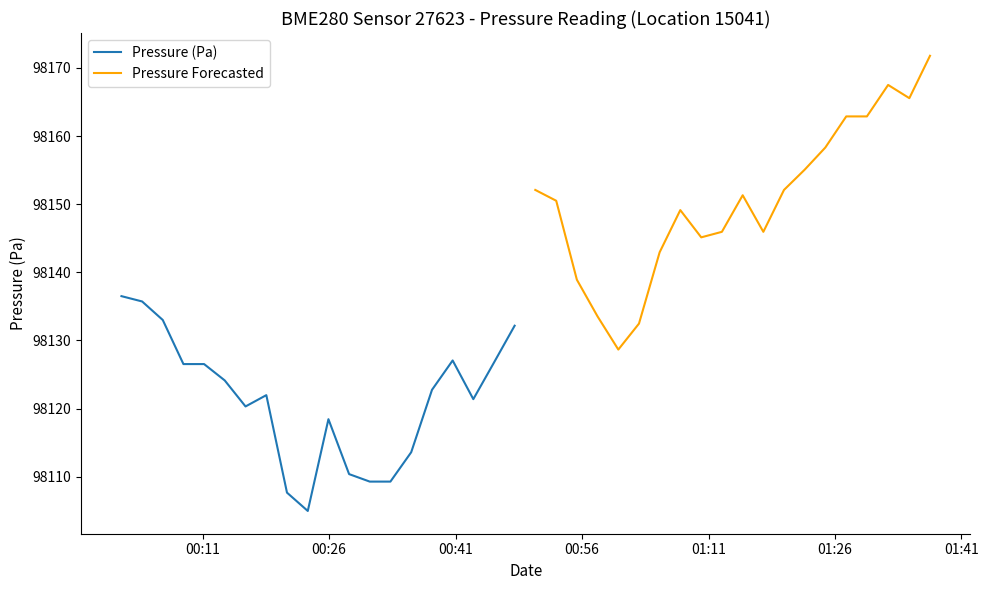

How many data points does each series have?

20